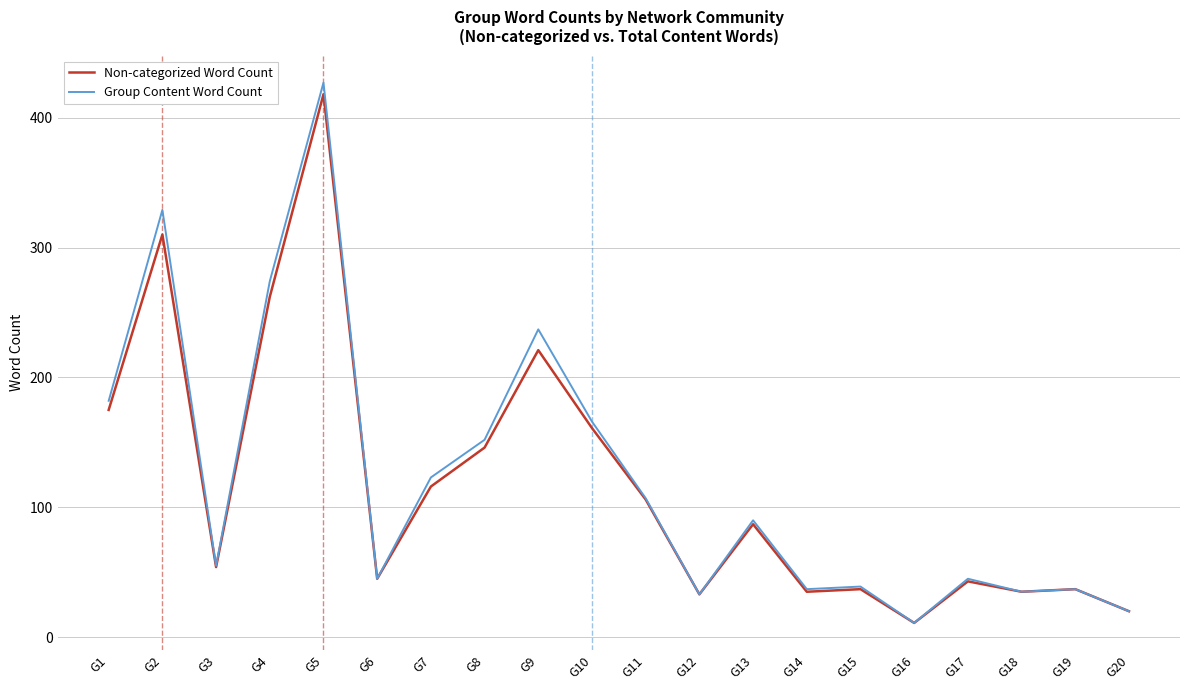

Reading left to right, extract all data points from this chart.

Non-categorized Word Count: 175	310	54	262	418	45	116	146	221	161	106	33	87	35	37	11	43	35	37	20
Group Content Word Count: 182	329	55	274	427	45	123	152	237	166	107	33	90	37	39	11	45	35	37	20